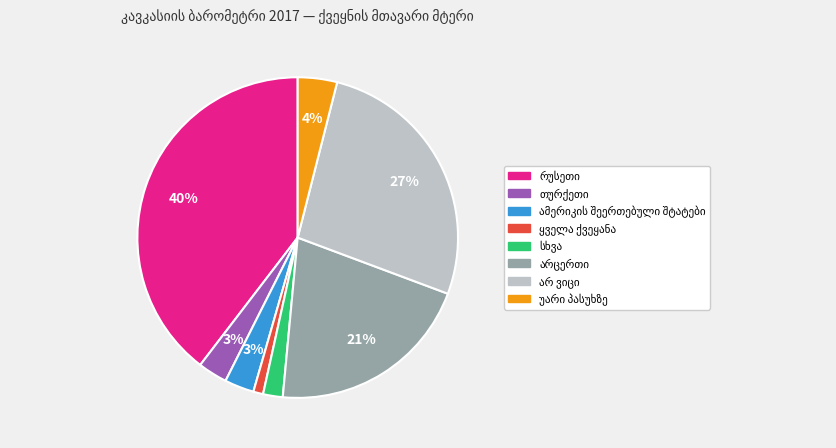

To the nearest percent, what is the difference between the largest and smallest slice percentages?

39%